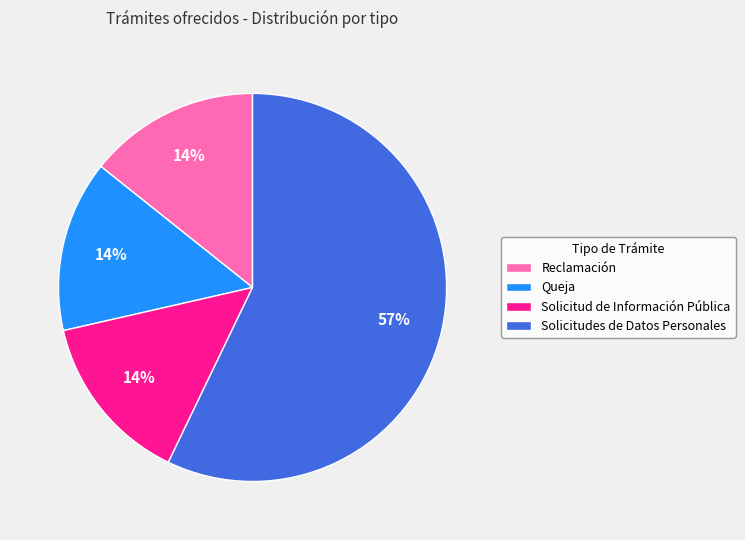

Which has a higher value, Reclamación or Solicitudes de Datos Personales?

Solicitudes de Datos Personales